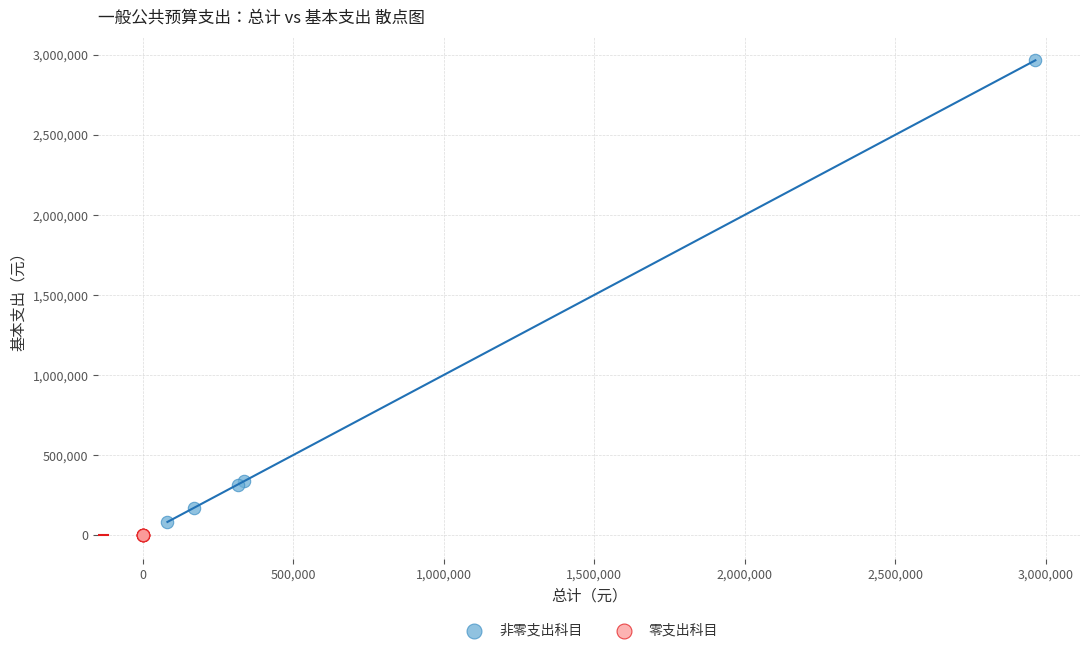

Which series contains the highest Y value?

非零支出科目